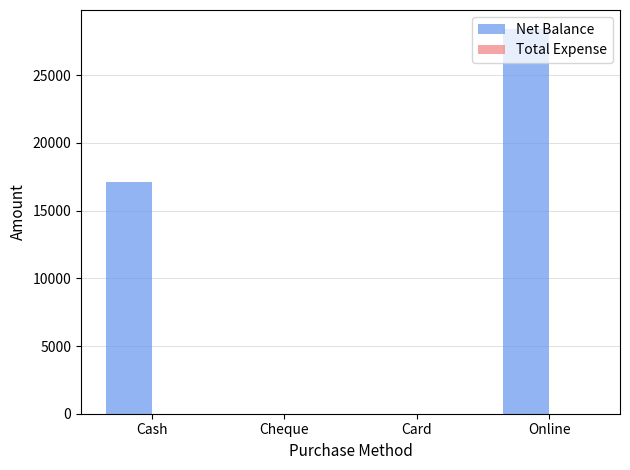

Which has a higher value, Cash or Card?

Cash